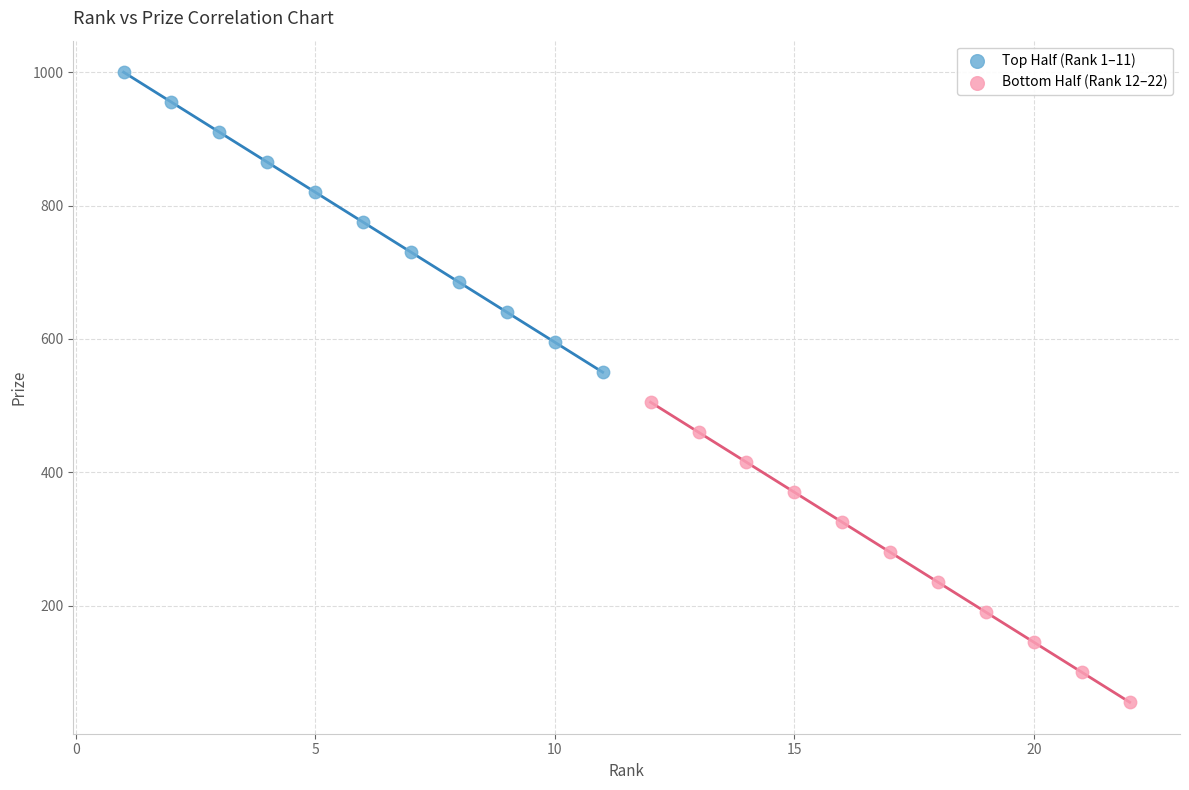

Which series reaches the minimum Y coordinate?

Bottom Half (Rank 12–22)